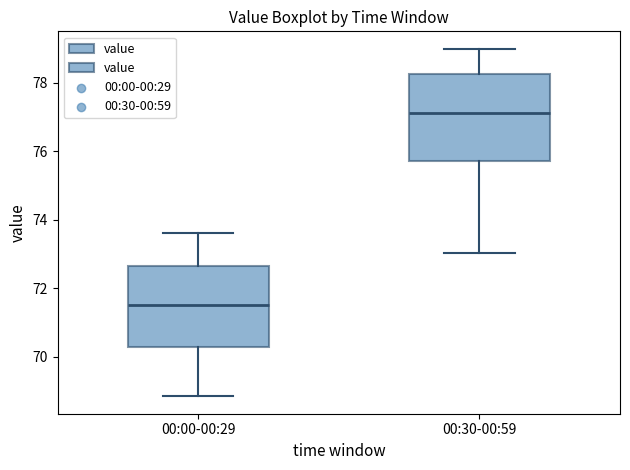

Reading left to right, read every box against the y-axis: the position of its median line, the range the box covers, and the ends of its whiskers. The values are not printed on the chart, so give them approximately, as read against the axis.

00:00-00:29: median 71.4, box 70.2 to 72.6, whiskers 68.8 to 73.6
00:30-00:59: median 77.2, box 75.8 to 78.2, whiskers 73.0 to 79.0